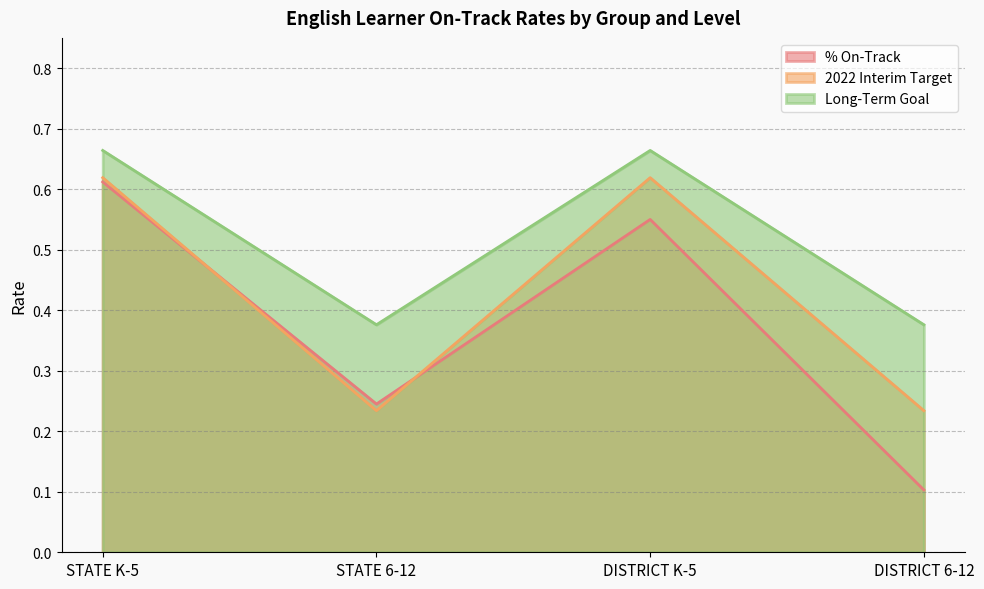

What is the sum of all % On-Track values?

1.5